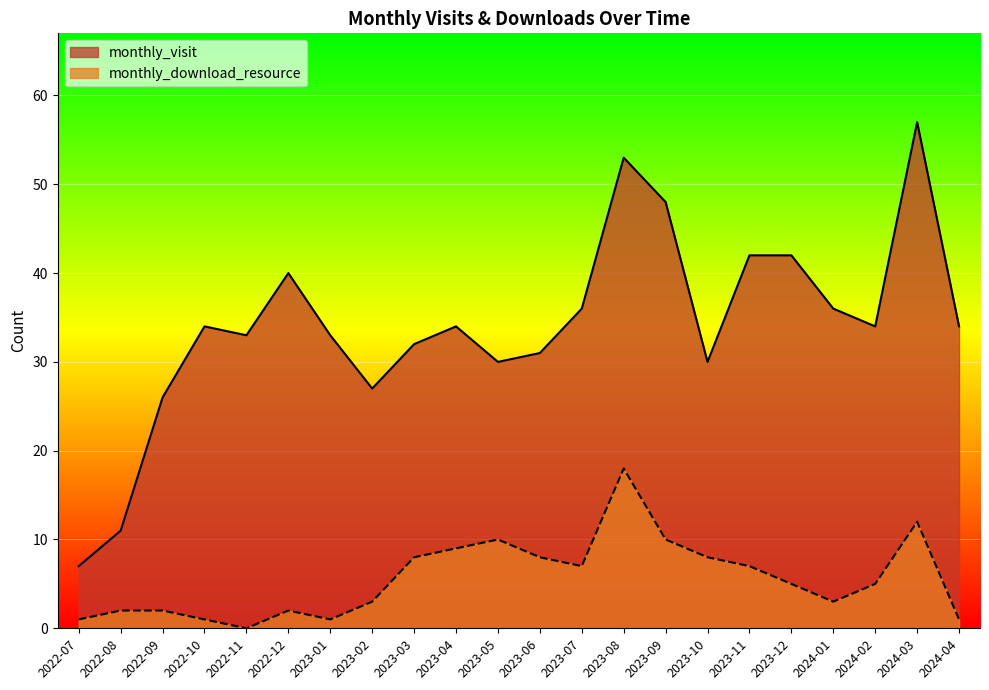

What is the lowest value of the monthly_visit series?

7